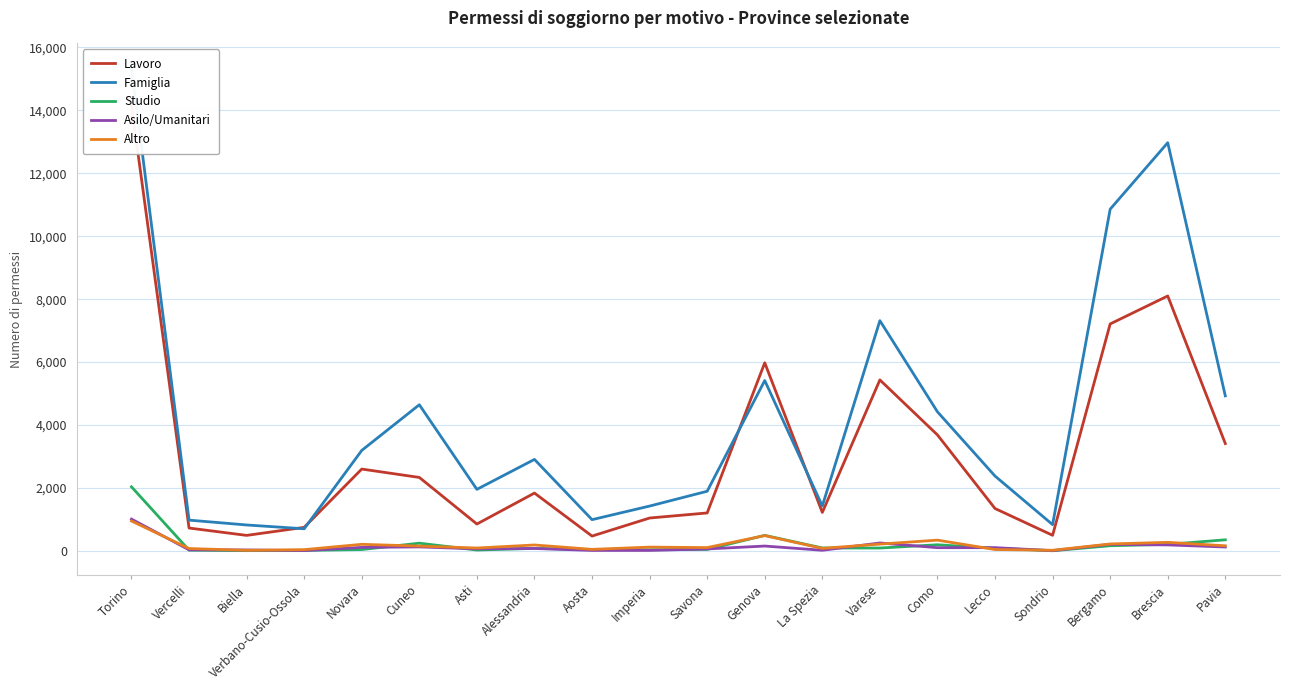

At which category is the sum across all series the highest?

Torino